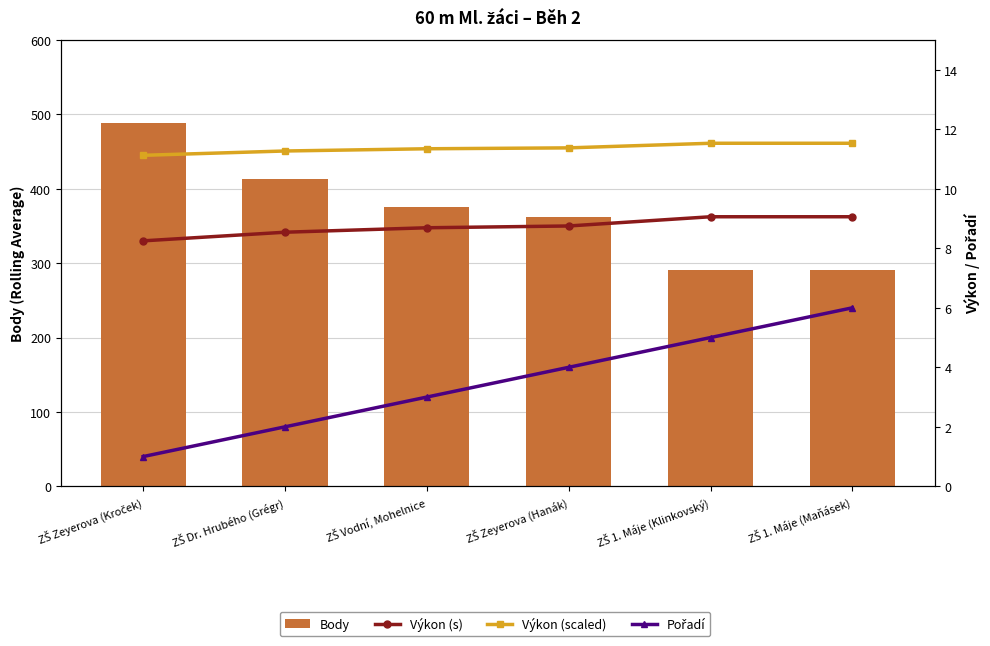

At which category is the sum across all series the highest?

ZŠ Zeyerova (Kroček)